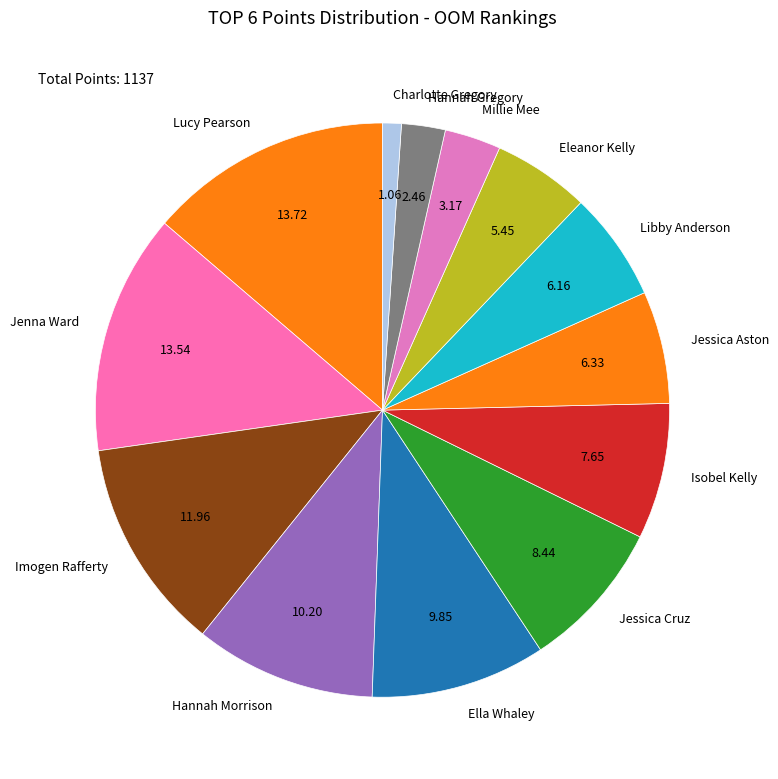

Which has a higher value, Charlotte Gregory or Hannah Morrison?

Hannah Morrison